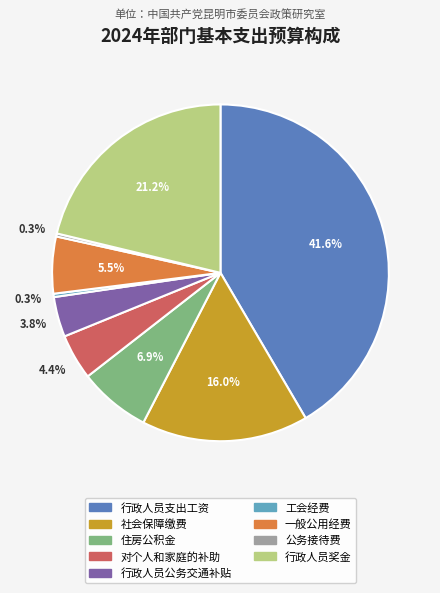

Is it true that 行政人员奖金 is 36% of the pie?

False